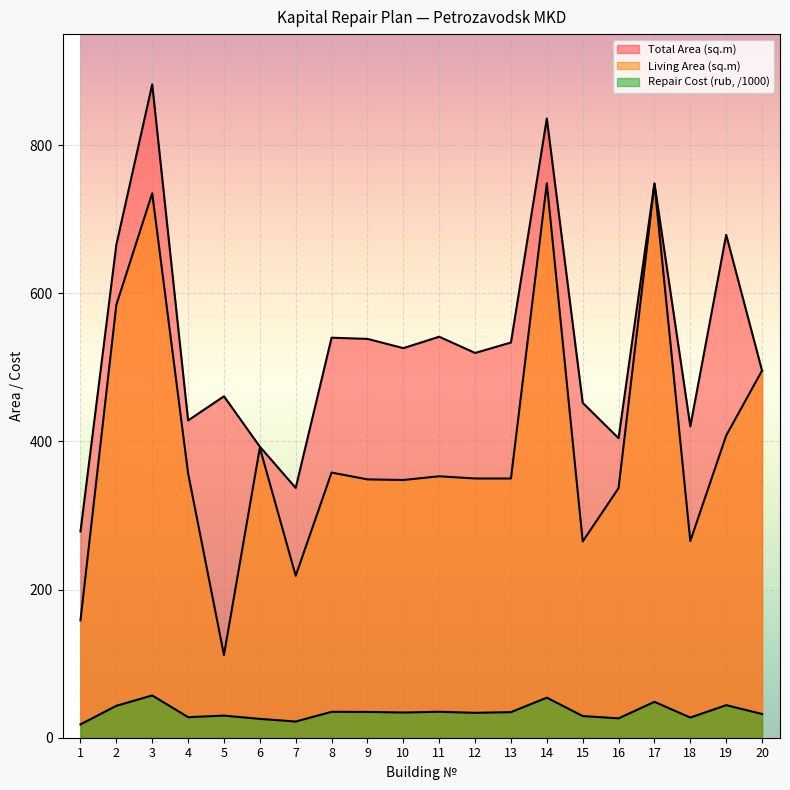

How many interior local peaks does the Total Area (sq.m) series have?

7